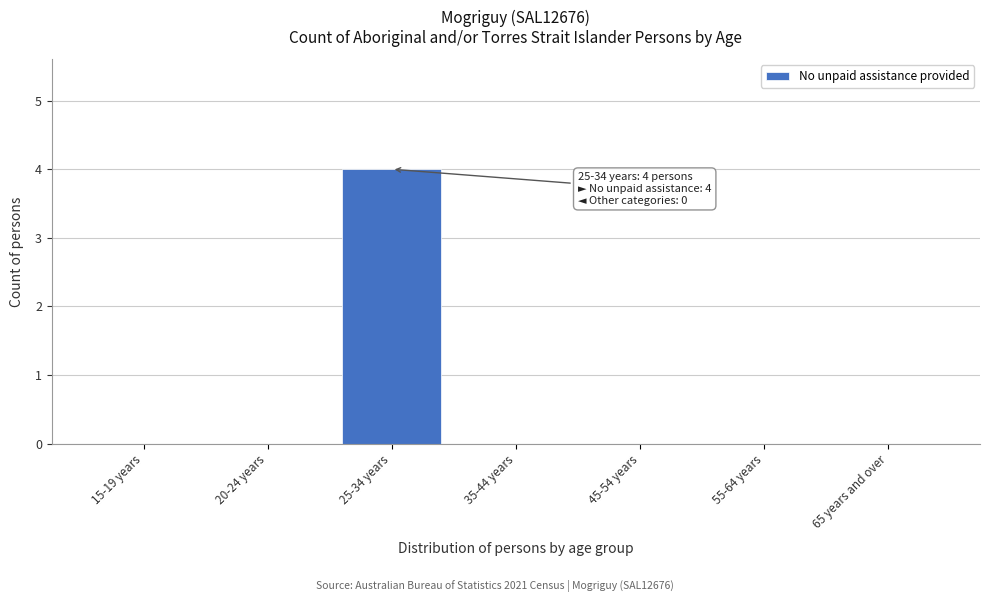

Reading right to left, transcribe all the data shown in this chart.

65 years and over=0	55-64 years=0	45-54 years=0	35-44 years=0	25-34 years=4	20-24 years=0	15-19 years=0